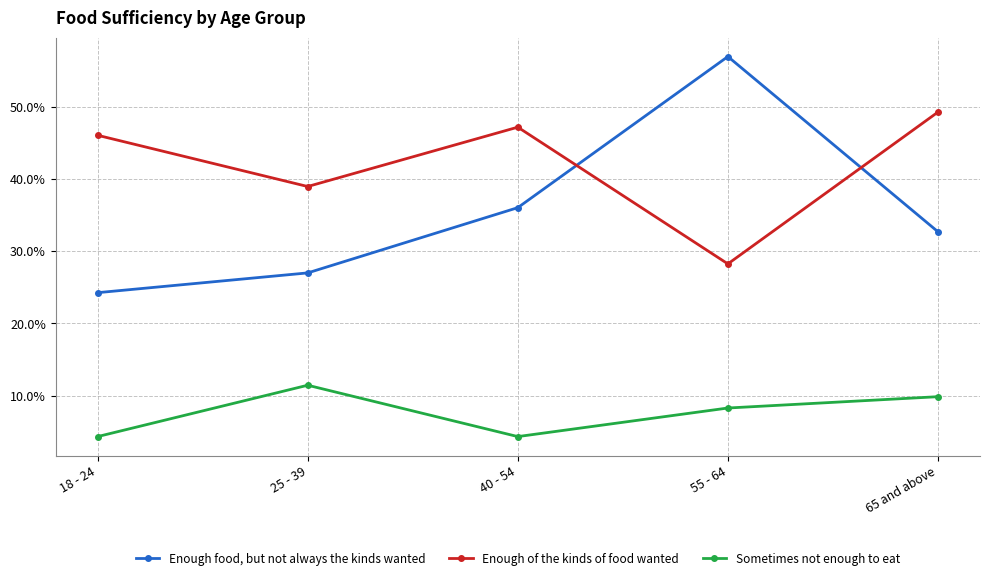

At how many categories does at least one series exceed 22?

5